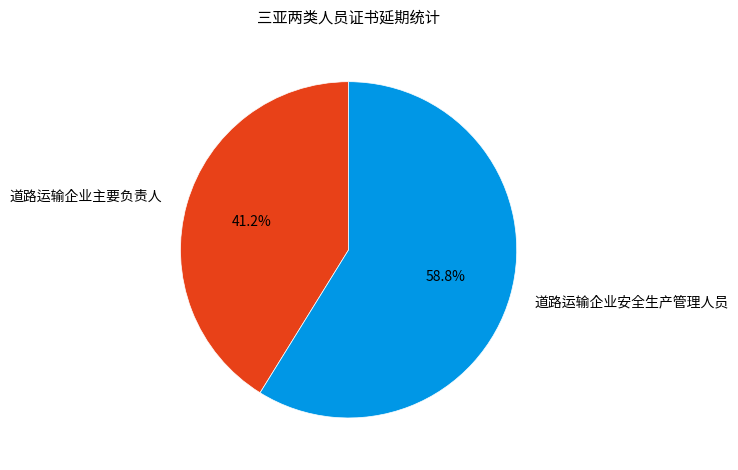

Which has a higher value, 道路运输企业安全生产管理人员 or 道路运输企业主要负责人?

道路运输企业安全生产管理人员